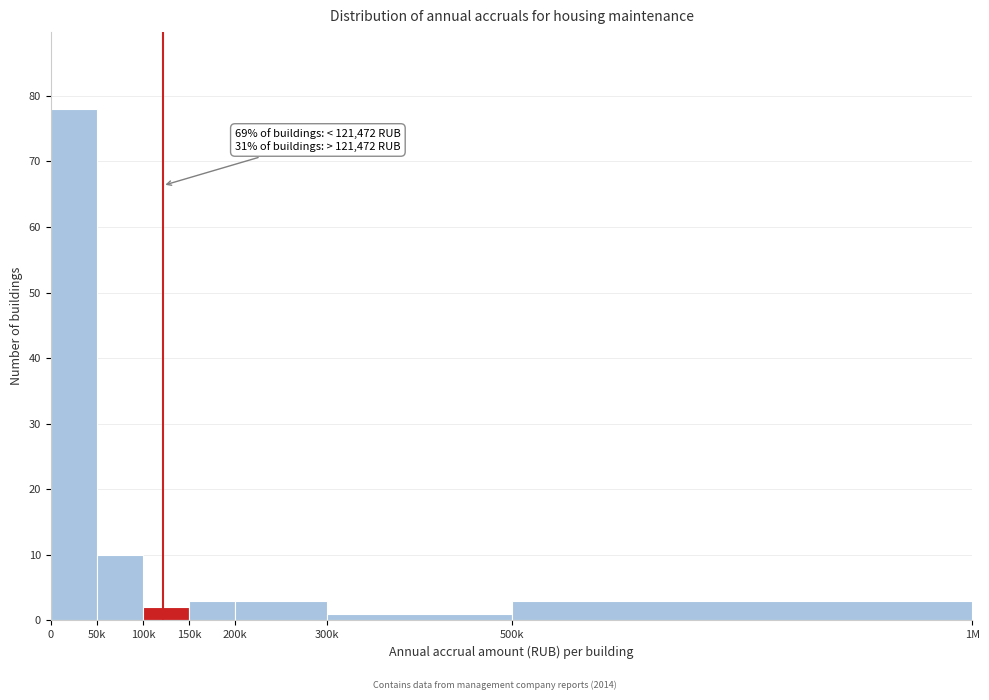

Reading left to right, transcribe all the data shown in this chart.

0=78	50k=10	100k=2	150k=3	200k=3	300k=1	500k=3